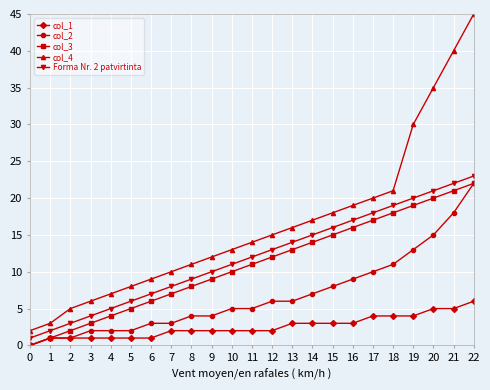

Reading left to right, extract all data points from this chart.

col_1: 0	1	1	1	1	1	1	2	2	2	2	2	2	3	3	3	3	4	4	4	5	5	6
col_2: 0	1	1	2	2	2	3	3	4	4	5	5	6	6	7	8	9	10	11	13	15	18	22
col_3: 0	1	2	3	4	5	6	7	8	9	10	11	12	13	14	15	16	17	18	19	20	21	22
col_4: 2	3	5	6	7	8	9	10	11	12	13	14	15	16	17	18	19	20	21	30	35	40	45
Forma Nr. 2 patvirtinta: 1	2	3	4	5	6	7	8	9	10	11	12	13	14	15	16	17	18	19	20	21	22	23